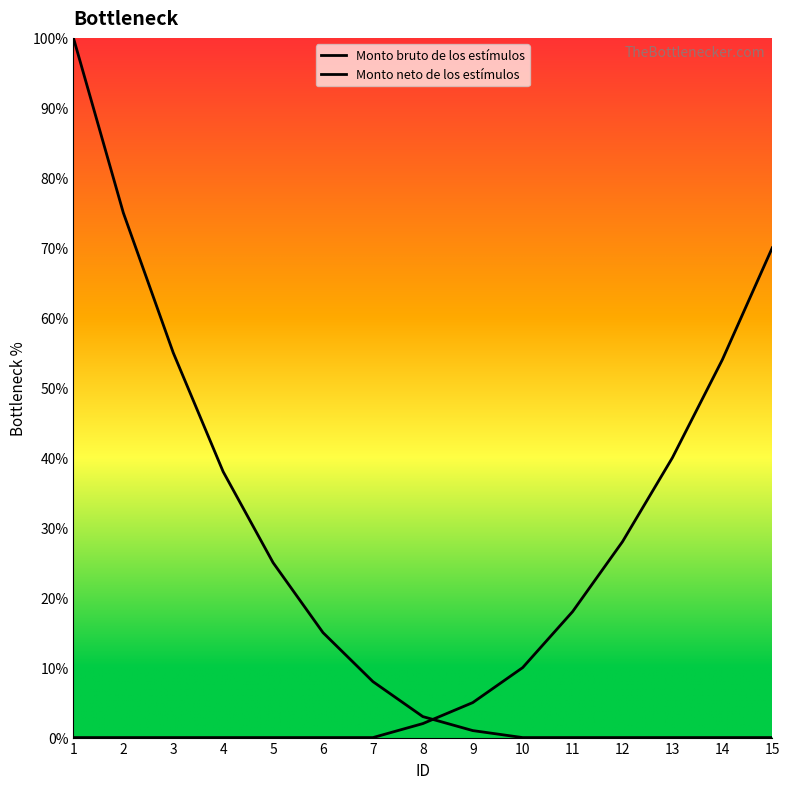

Rank the categories by Monto neto de los estímulos value from lowest to highest.

1, 2, 3, 4, 5, 6, 7, 8, 9, 10, 11, 12, 13, 14, 15